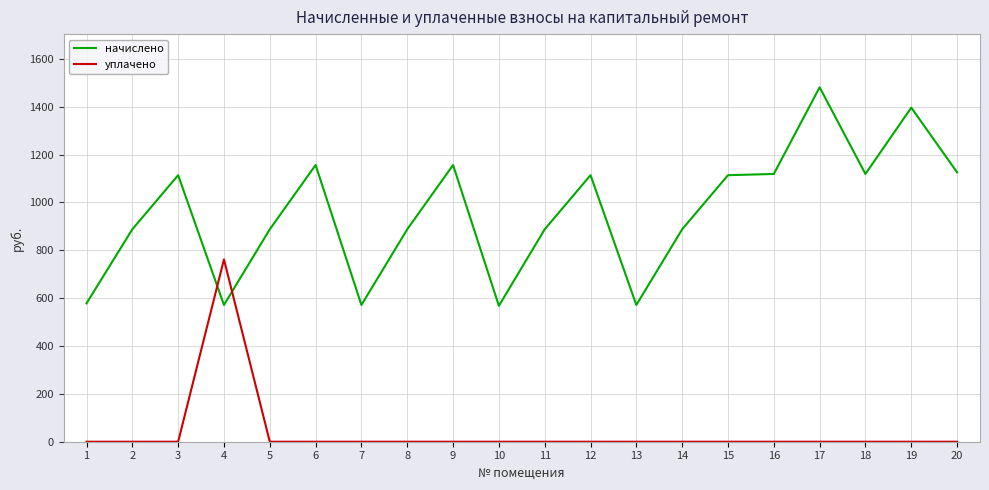

The value of уплачено at 19 is -361.7. True or false?

False